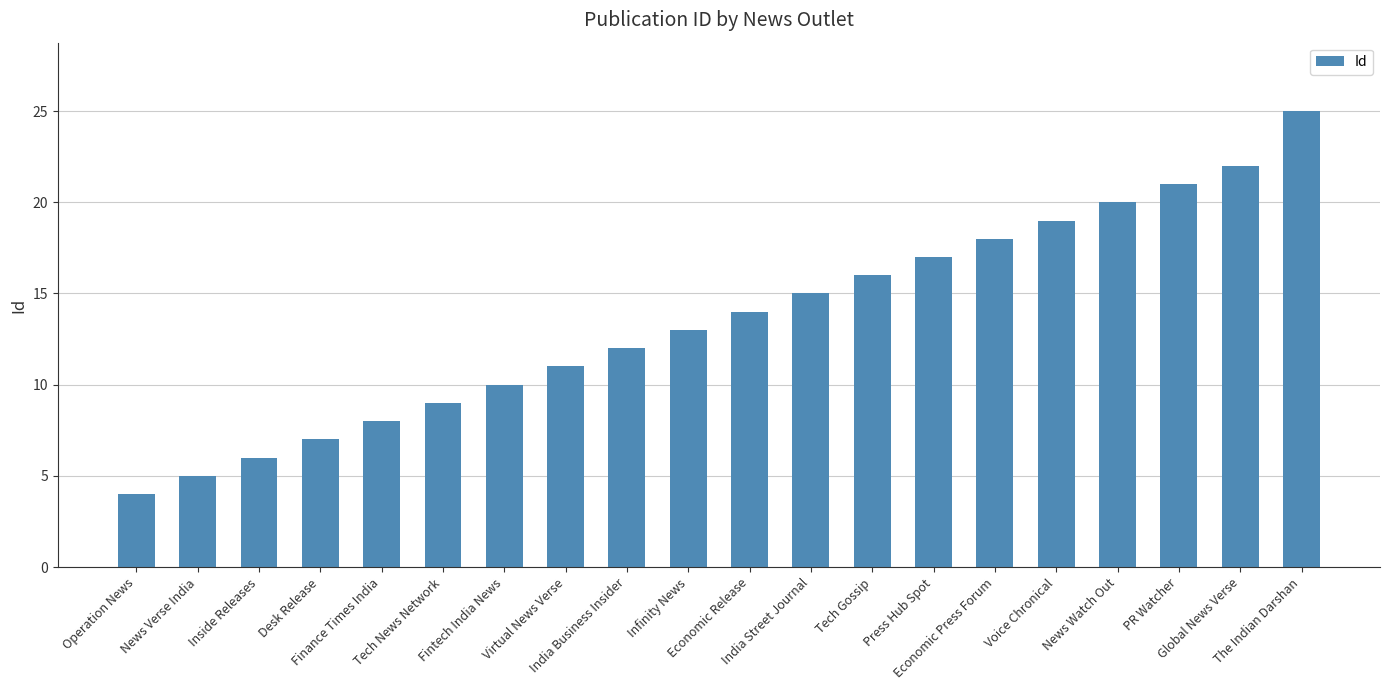

Which category has the lowest value across all series?

Operation News